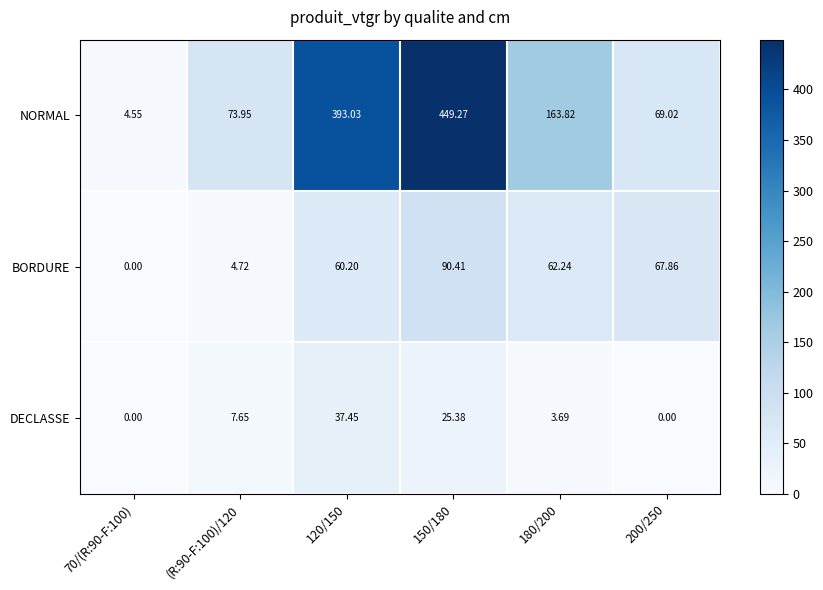

Count the number of categories in the chart.

6